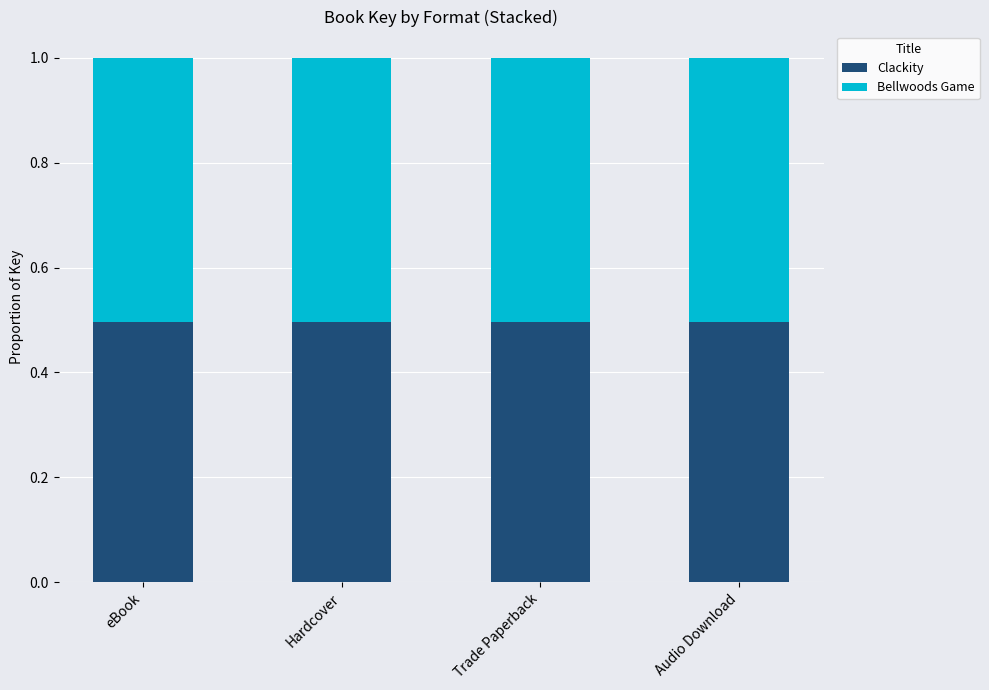

What is the lowest value of the Clackity series?

0.5